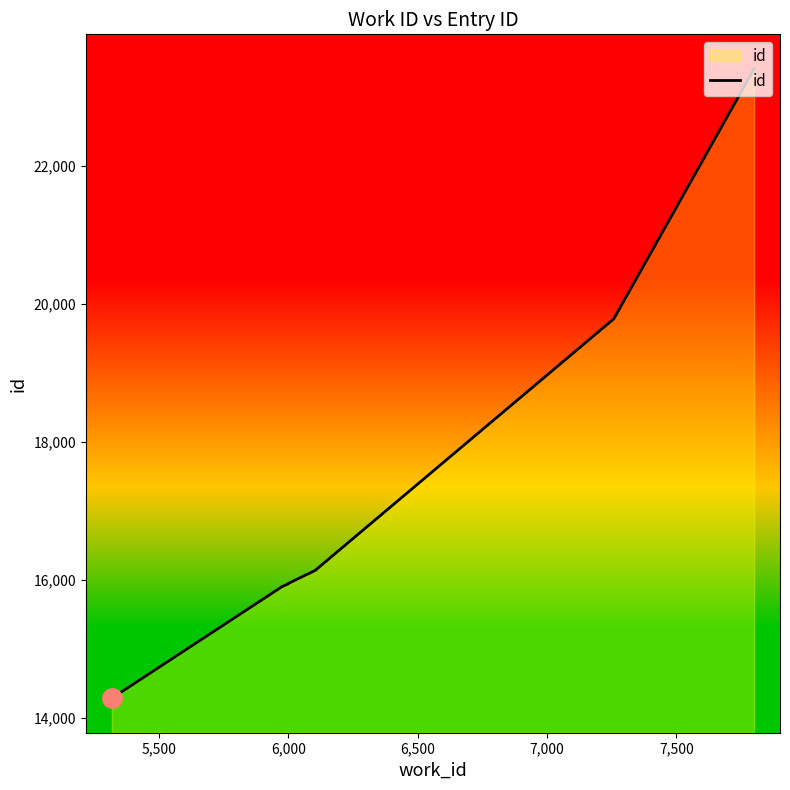

Reading right to left, extract all data points from this chart.

23406	19782	16135	15944	15938	15901	15900	14282